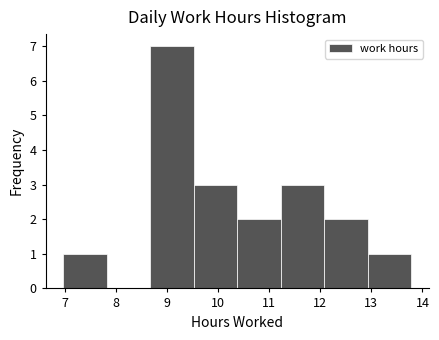

Reading left to right, list every bar in this chart as the range it spans on the x-axis followed by its height. Neither the bar edges nor the heights are printed on the chart, so give them approximately, as read against the axes.

7.0 to 7.8: 1
7.8 to 8.7: 0
8.7 to 9.5: 7
9.5 to 10.4: 3
10.4 to 11.2: 2
11.2 to 12.1: 3
12.1 to 12.9: 2
12.9 to 13.8: 1